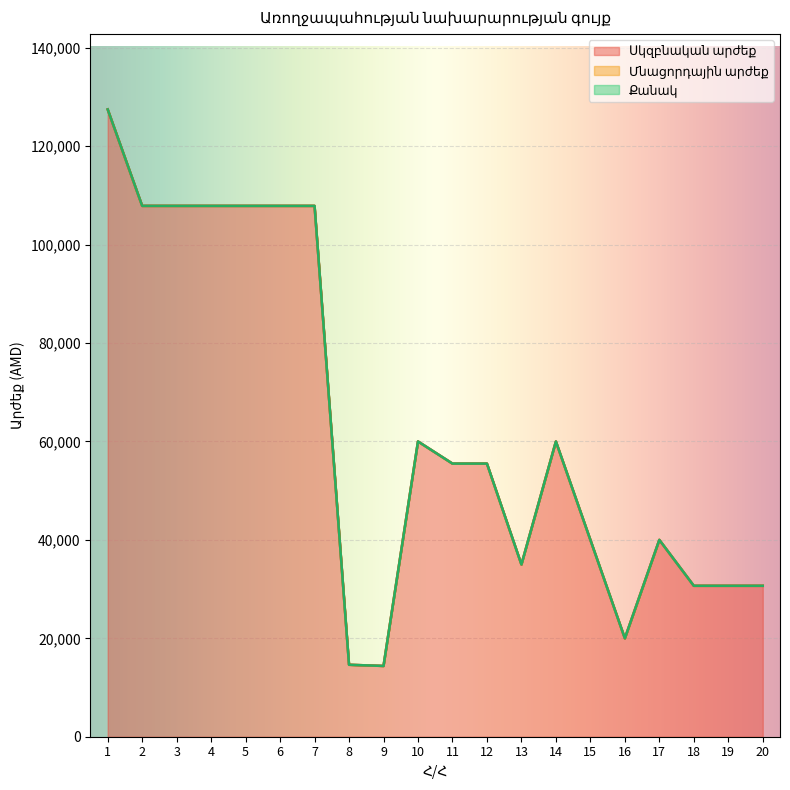

What are all the series names shown in the legend?

Սկզբնական արժեք, Մնացորդային արժեք, Քանակ